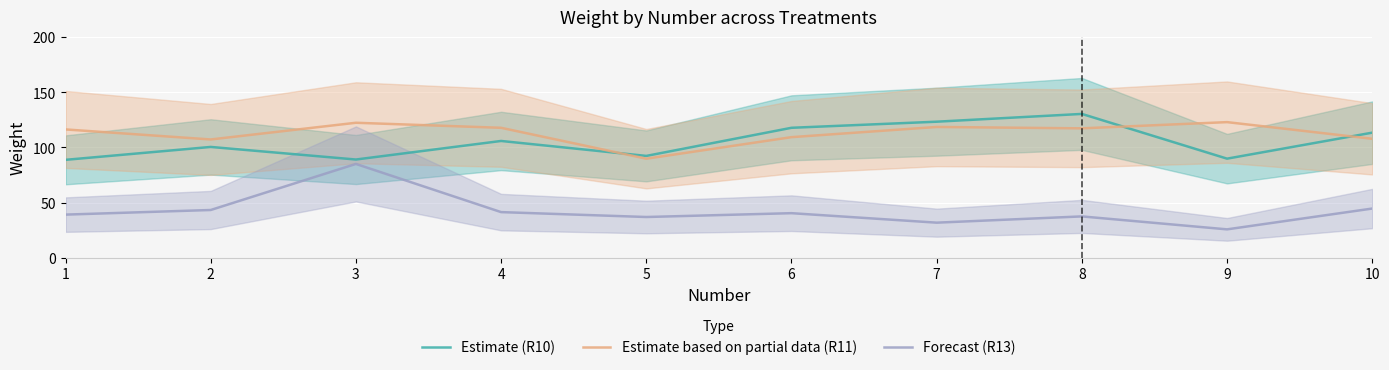

Which has a higher value, 2 or 5?

2